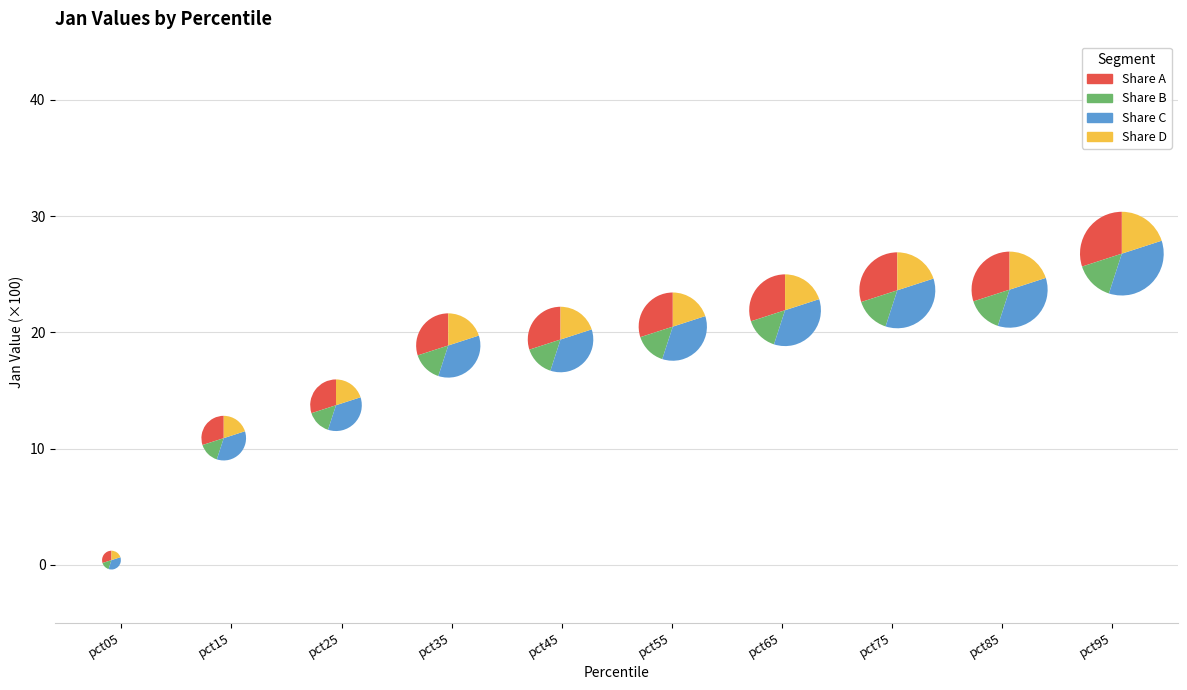

What is the range of Y values (max minus min)?

23.7